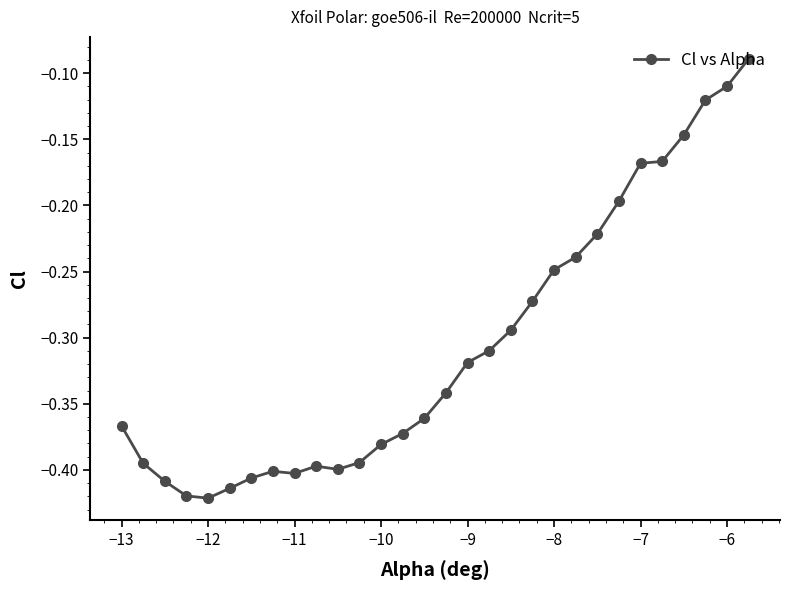

What is the sum of all values?

-9.2